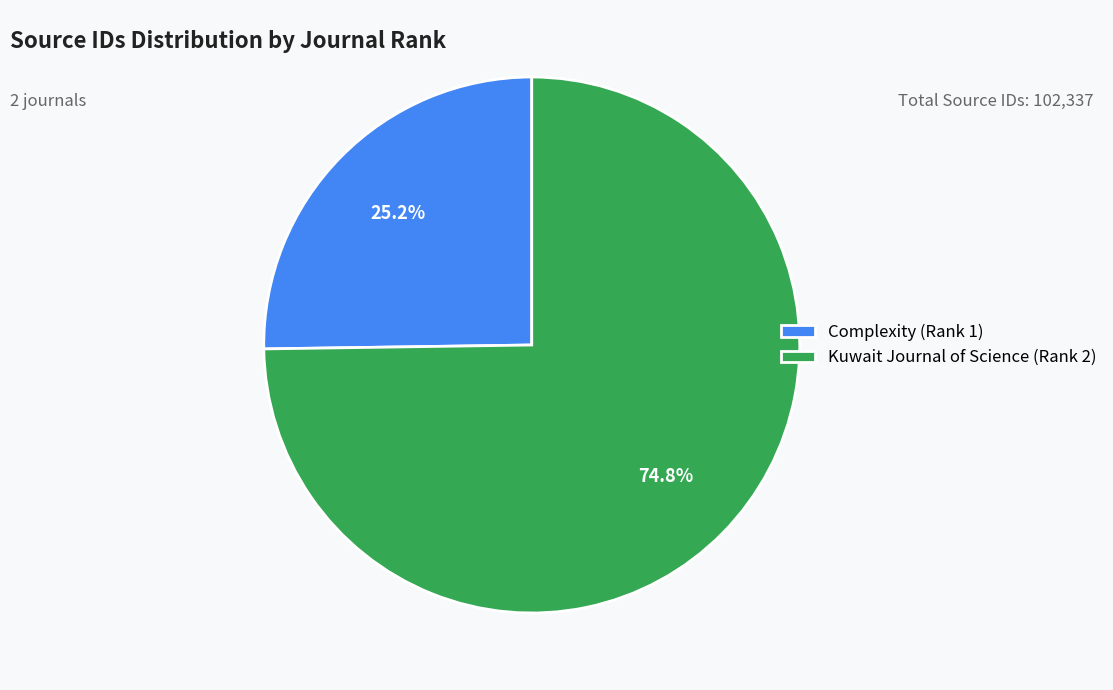

Which has a higher value, Kuwait Journal of Science (Rank 2) or Complexity (Rank 1)?

Kuwait Journal of Science (Rank 2)